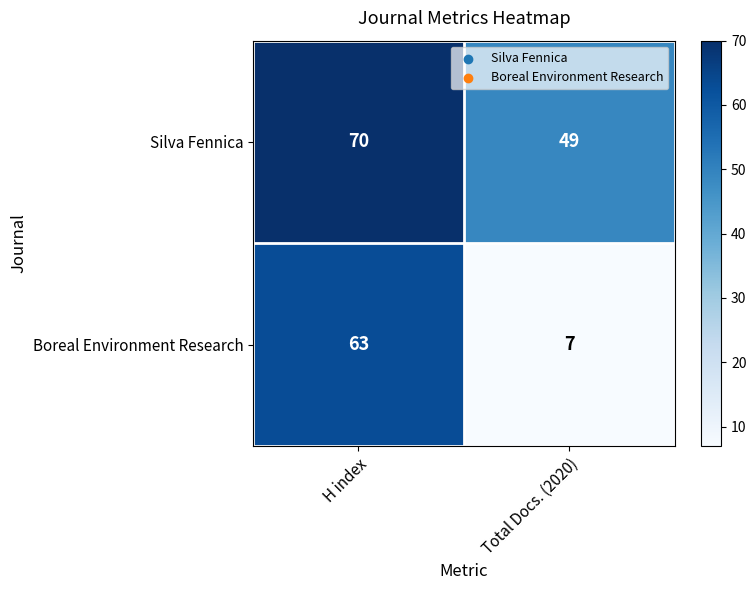

The value of Silva Fennica at H index is 70. True or false?

True